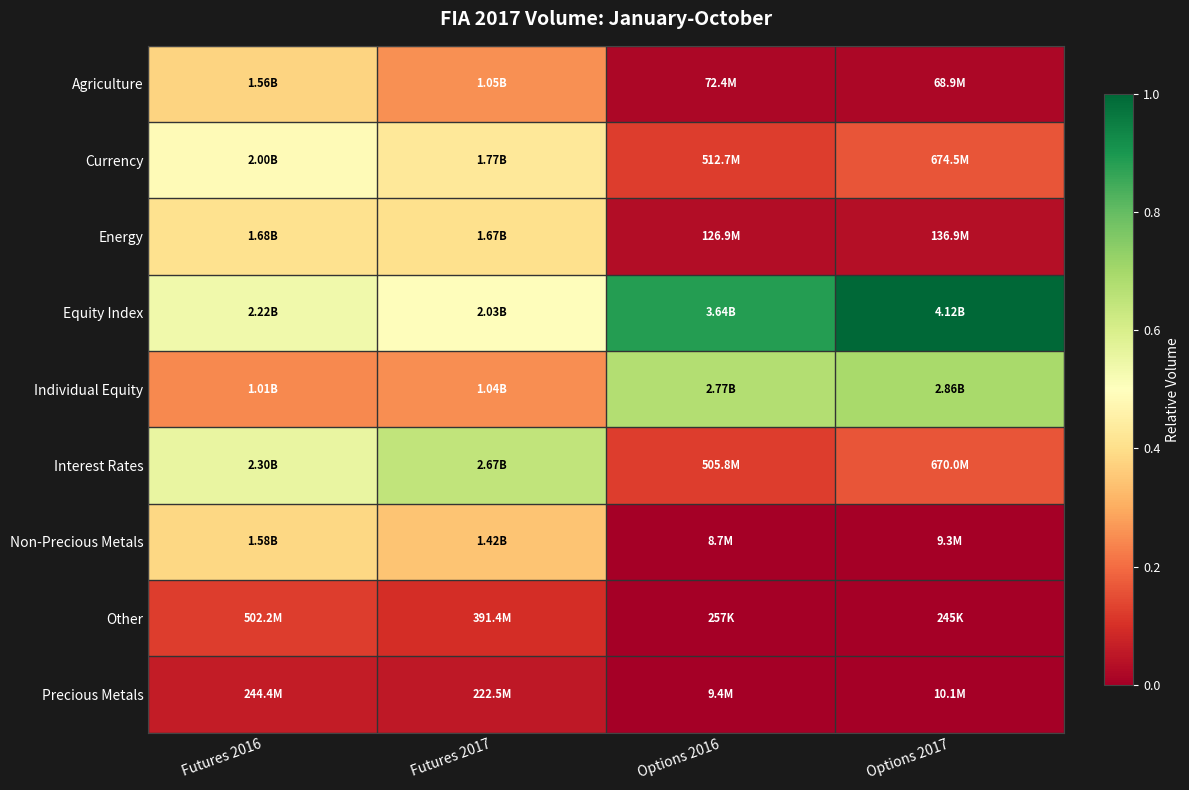

Between Futures 2017 and Options 2016, which is larger?

Futures 2017